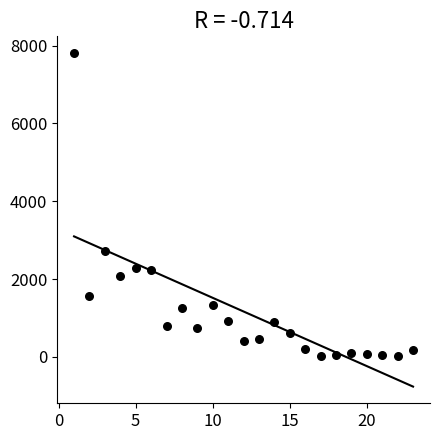

What Y value in the scatter plot is closest to 3914?

2727